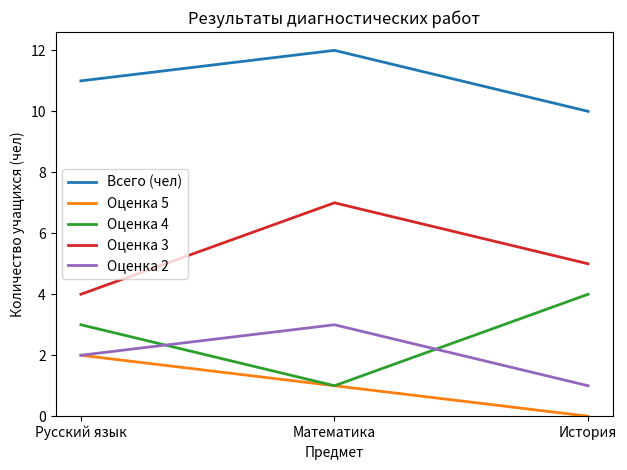

Does the chart display data point markers on the line(s)?

No